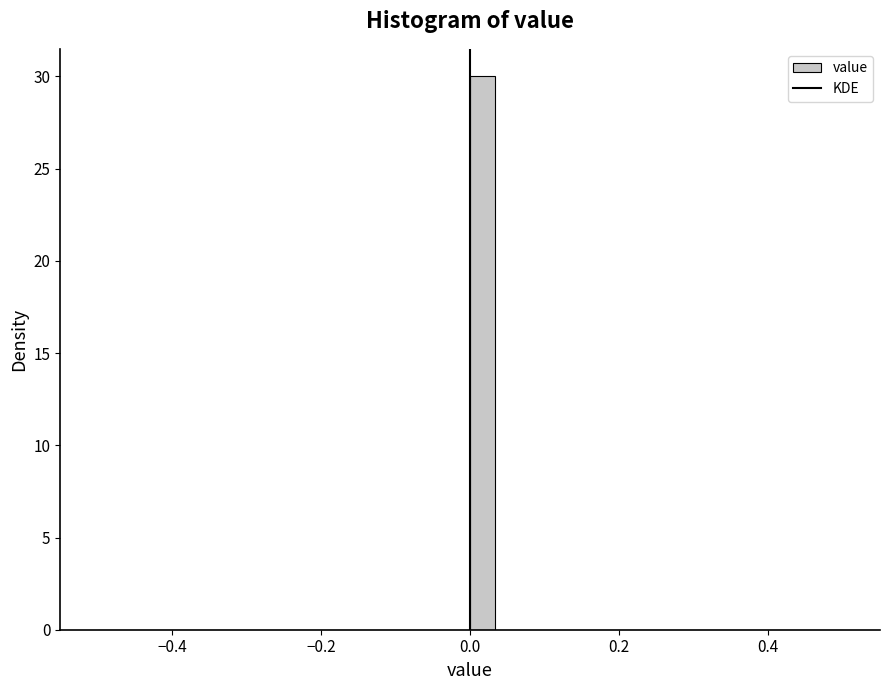

Read against the x-axis, roughly where is the centre of the tallest bar?

0.02